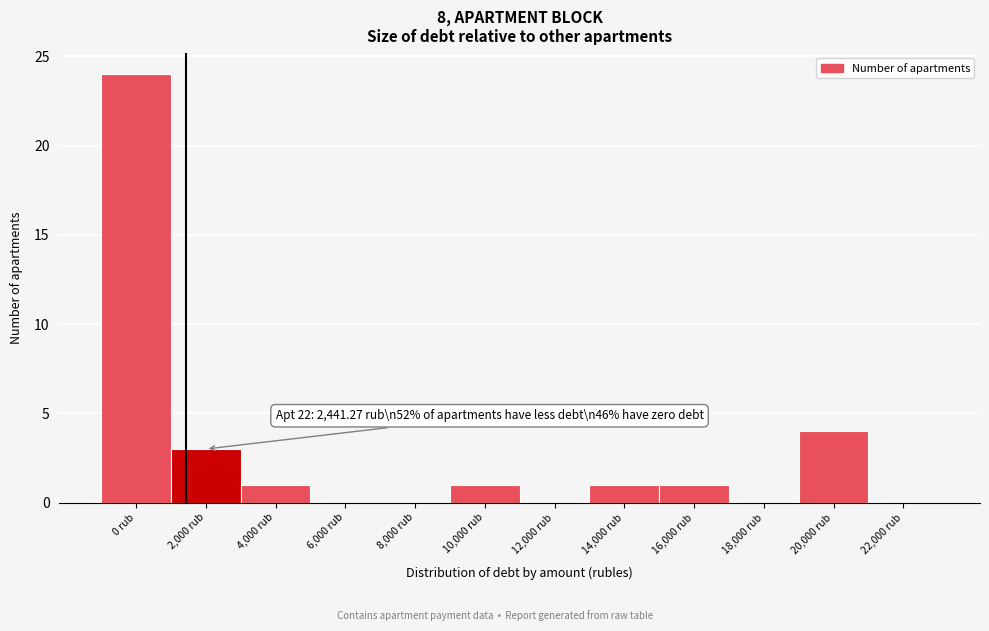

Reading left to right, extract all data points from this chart.

0 rub=24	2,000 rub=3	4,000 rub=1	6,000 rub=0	8,000 rub=0	10,000 rub=1	12,000 rub=0	14,000 rub=1	16,000 rub=1	18,000 rub=0	20,000 rub=4	22,000 rub=0